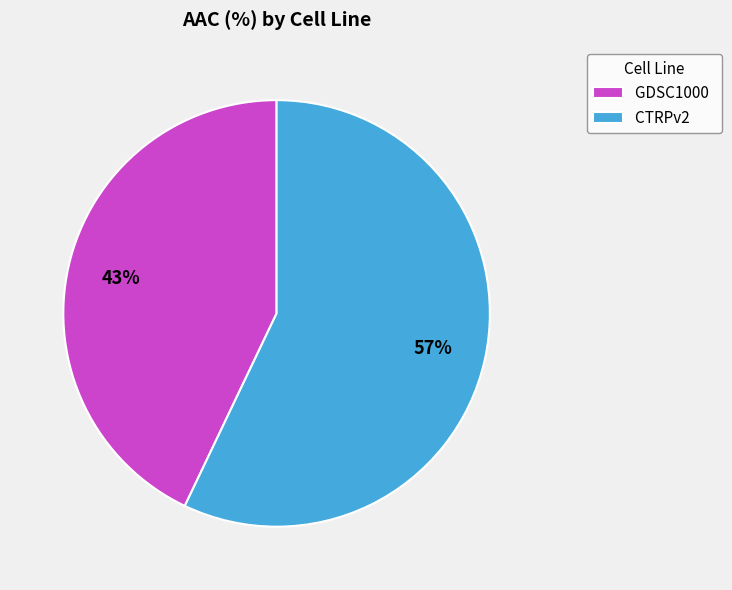

Is it true that GDSC1000 is 54% of the pie?

False